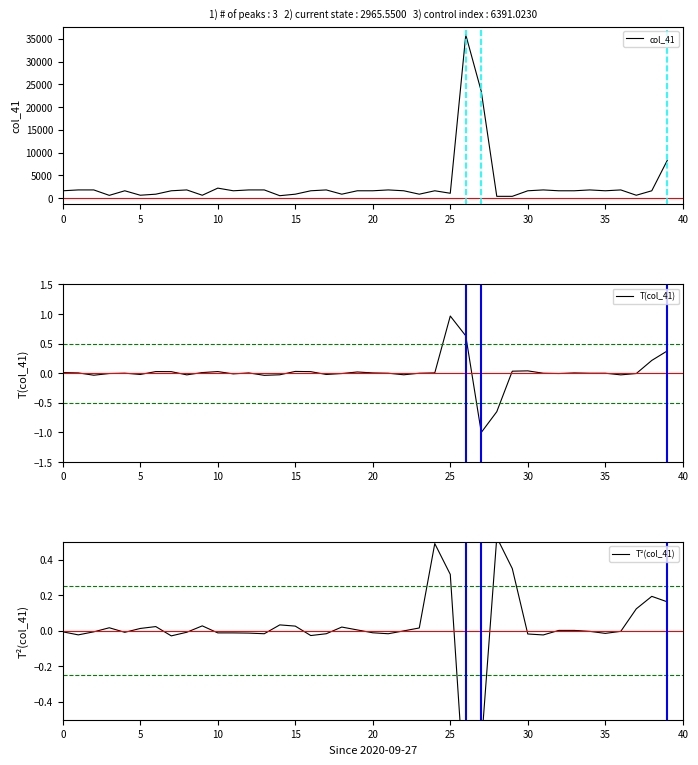

Where is T²(col_41) nearest to the value 0?

22